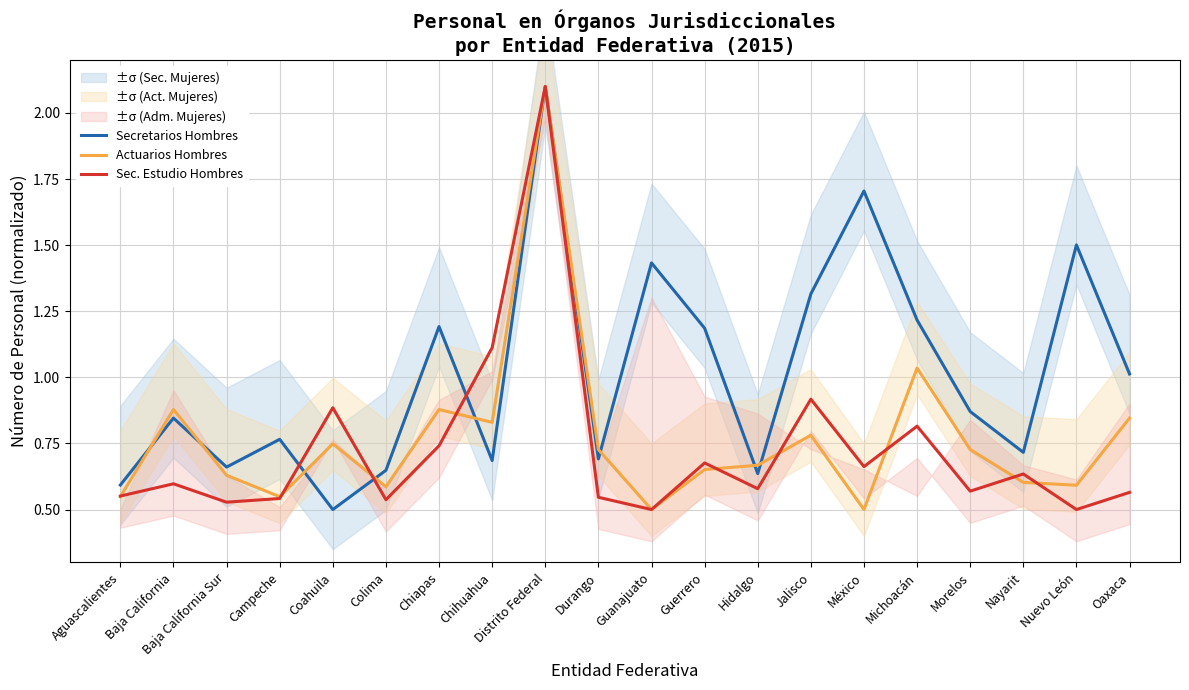

Is the value of Sec. Estudio Hombres at Morelos greater than the value of Actuarios Hombres at Hidalgo?

No